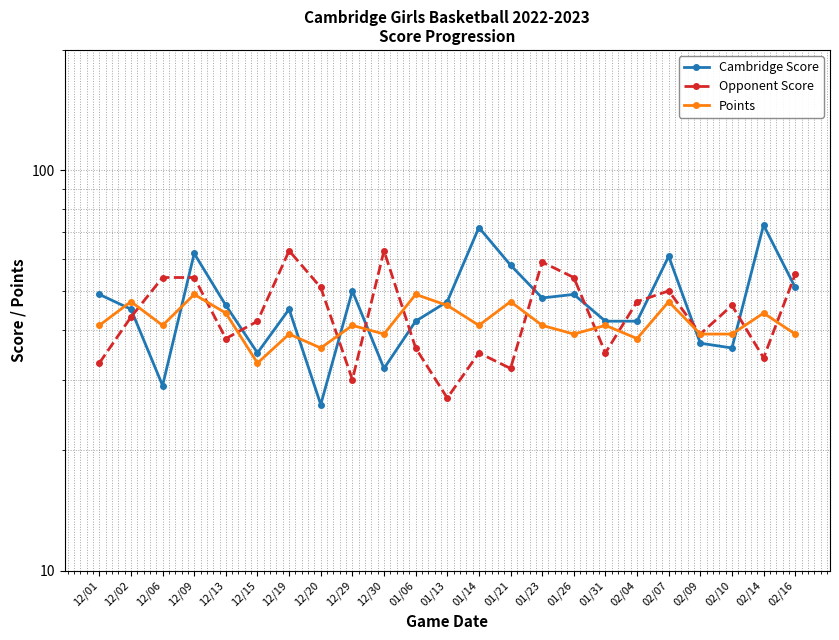

List the series in order of their peak value, lowest first.

Points, Opponent Score, Cambridge Score